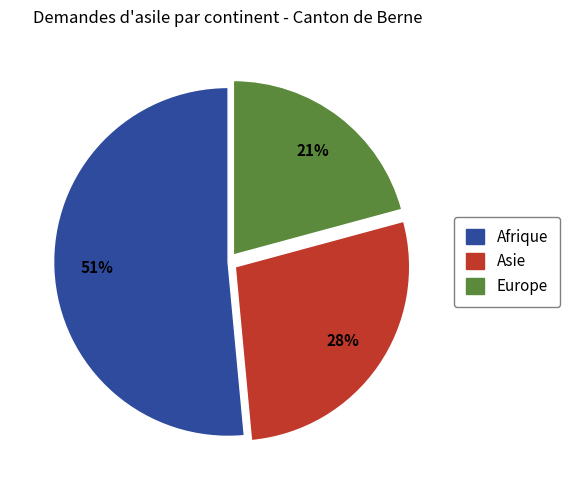

Rank the categories by value from lowest to highest.

Europe, Asie, Afrique